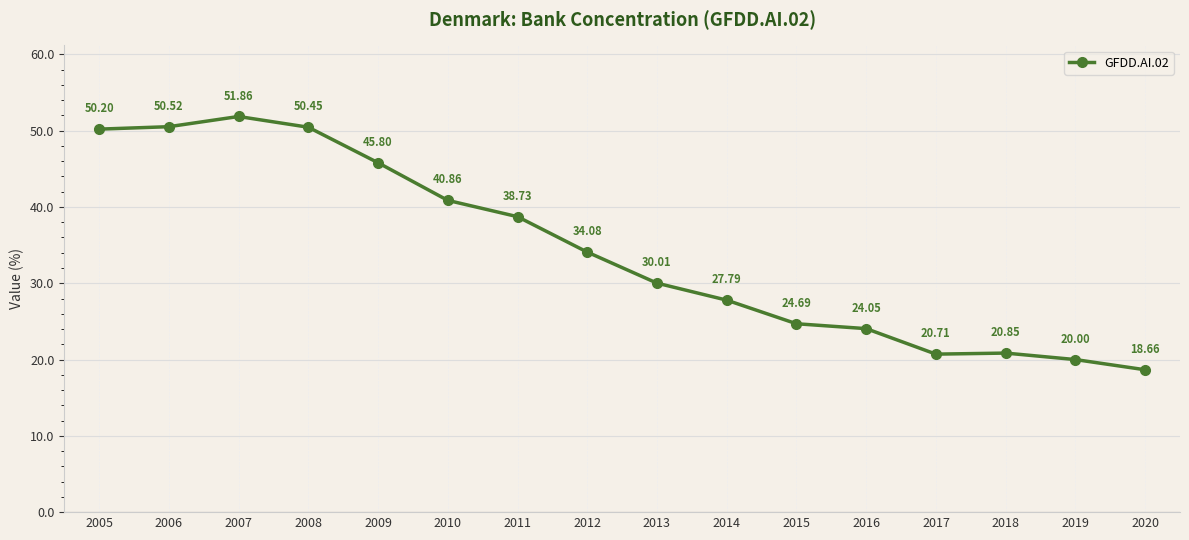

What is the difference between the second highest and second lowest values?

30.5